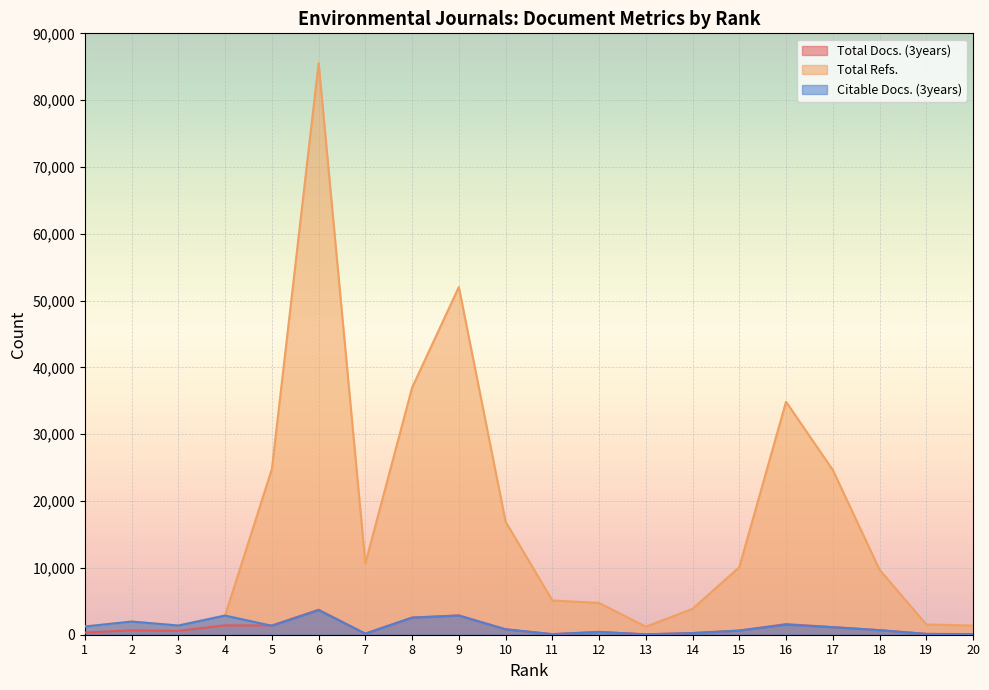

Where is Total Docs. (3years) nearest to the value 1900?

16